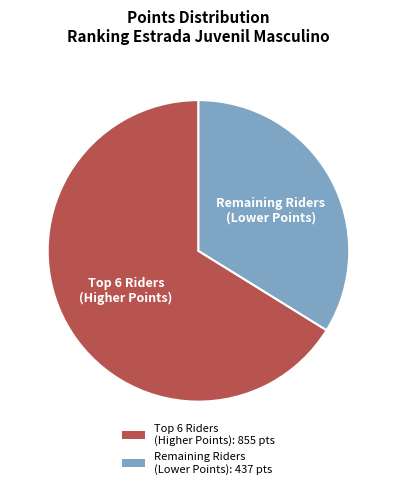

Is it true that Remaining Riders (Lower Points): 437 pts is 34% of the pie?

True